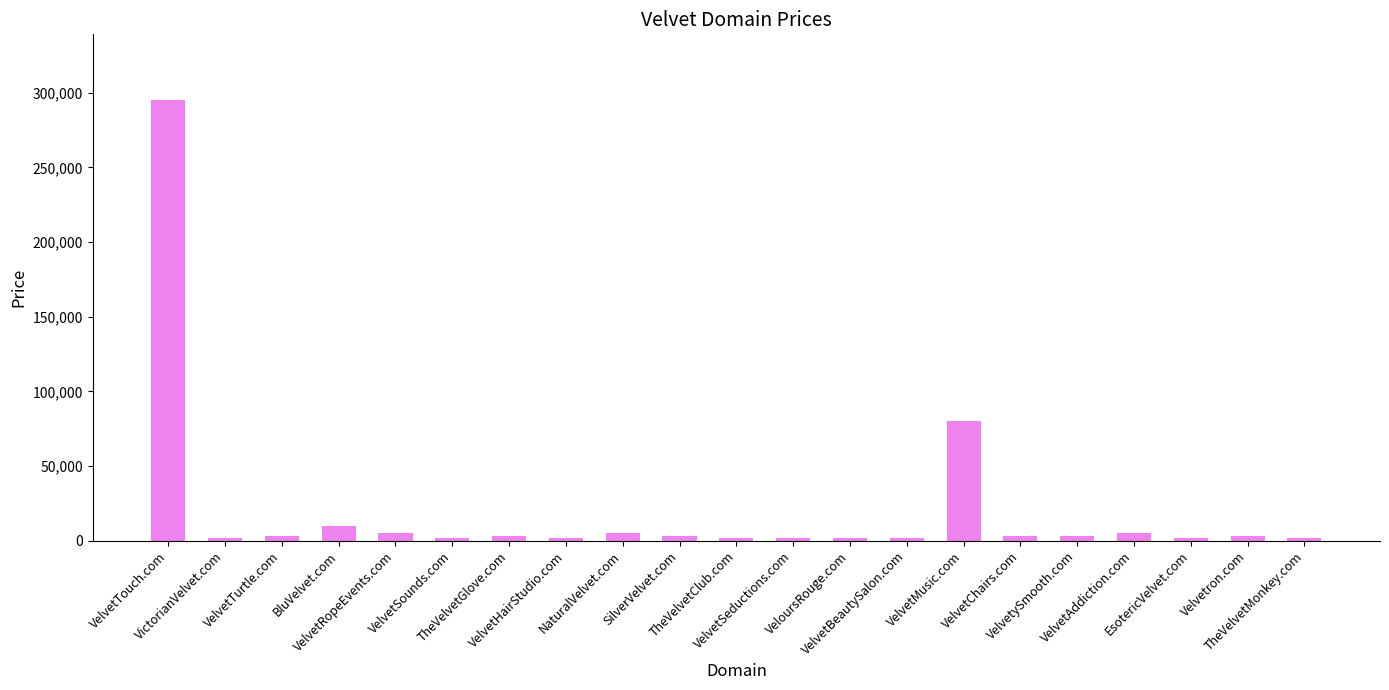

What is the difference between the second highest and second lowest values?

78000